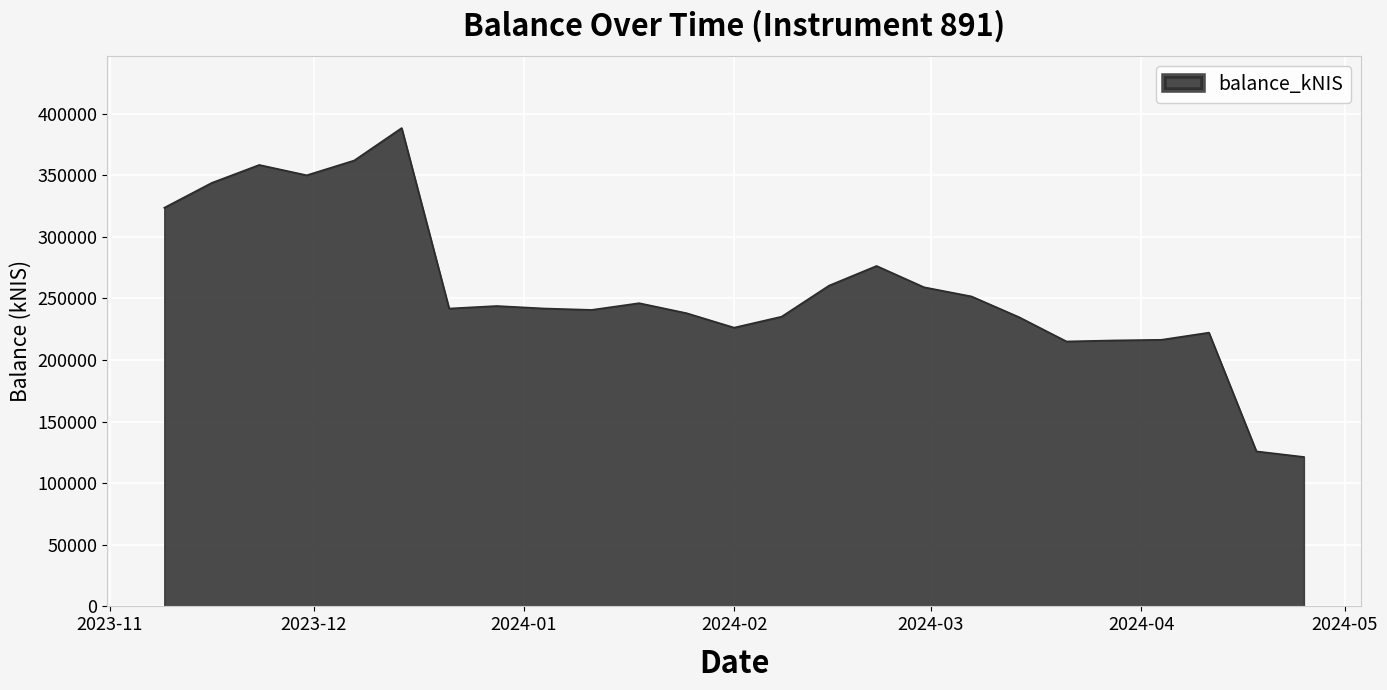

How many distinct data groups are displayed?

1